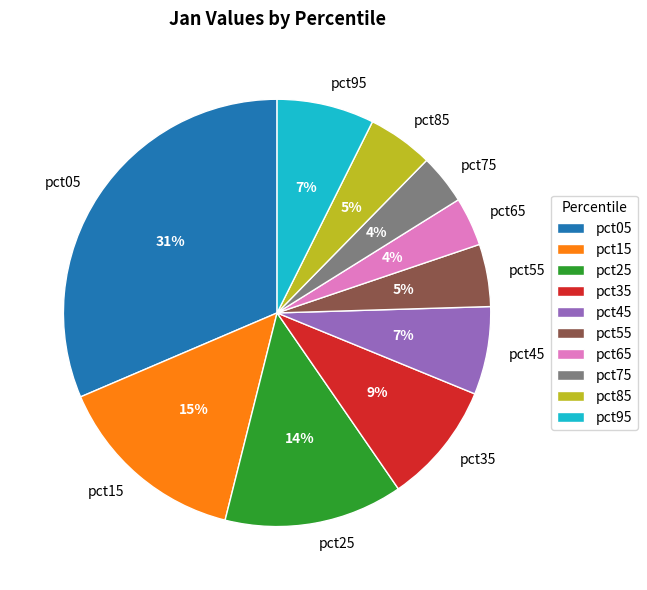

The pct85 slice represents 5% of the pie. True or false?

True